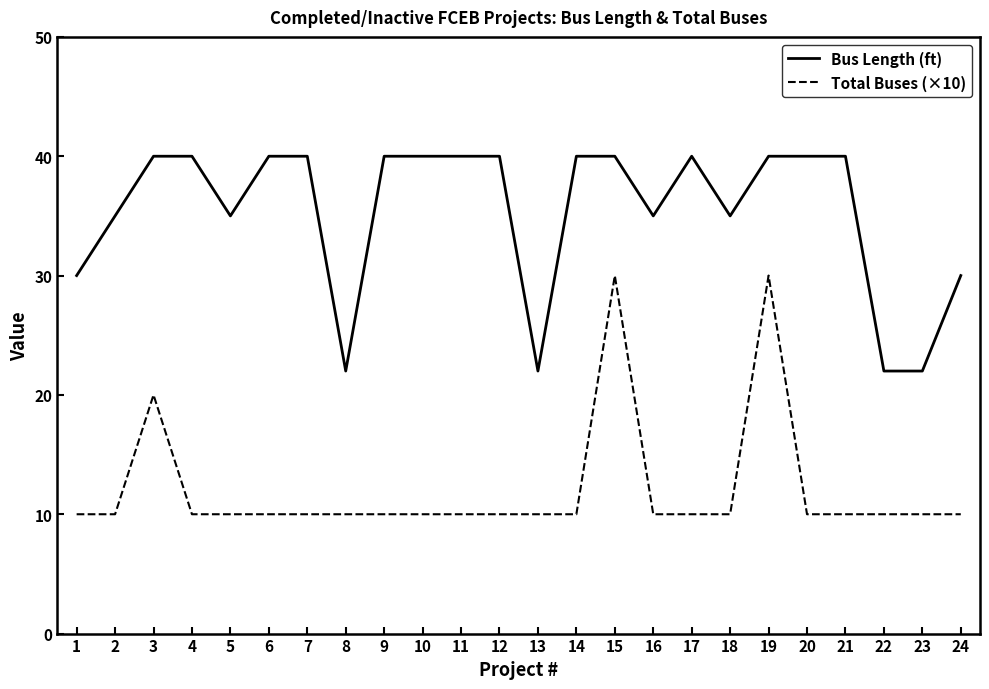

True or false: Total Buses (×10) and Bus Length (ft) intersect in this chart.

False